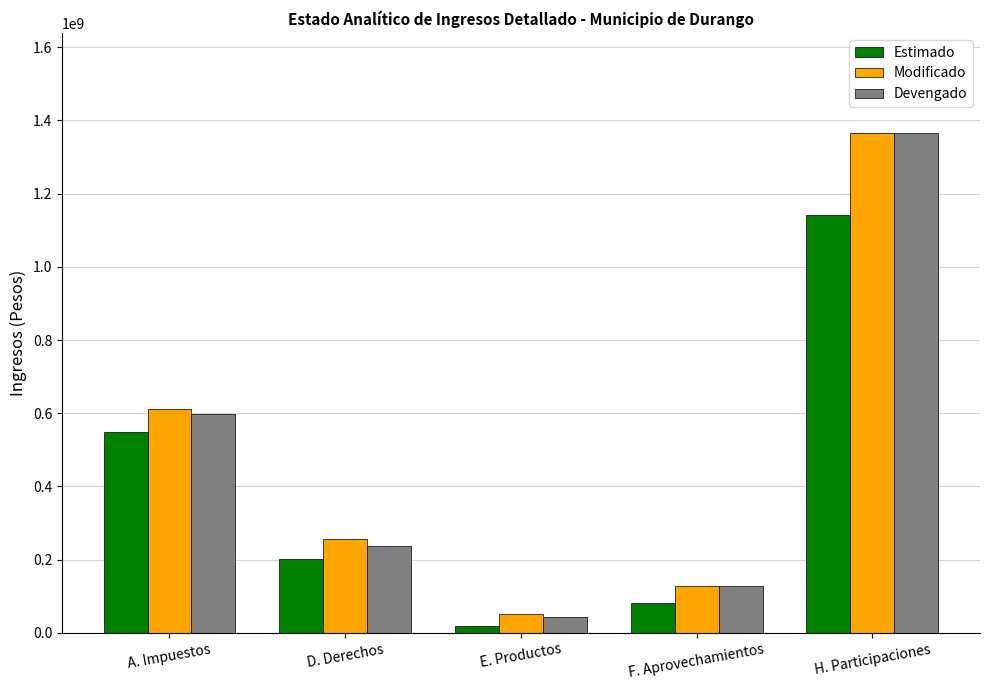

What is the sum of all Modificado values?

2410544297.0